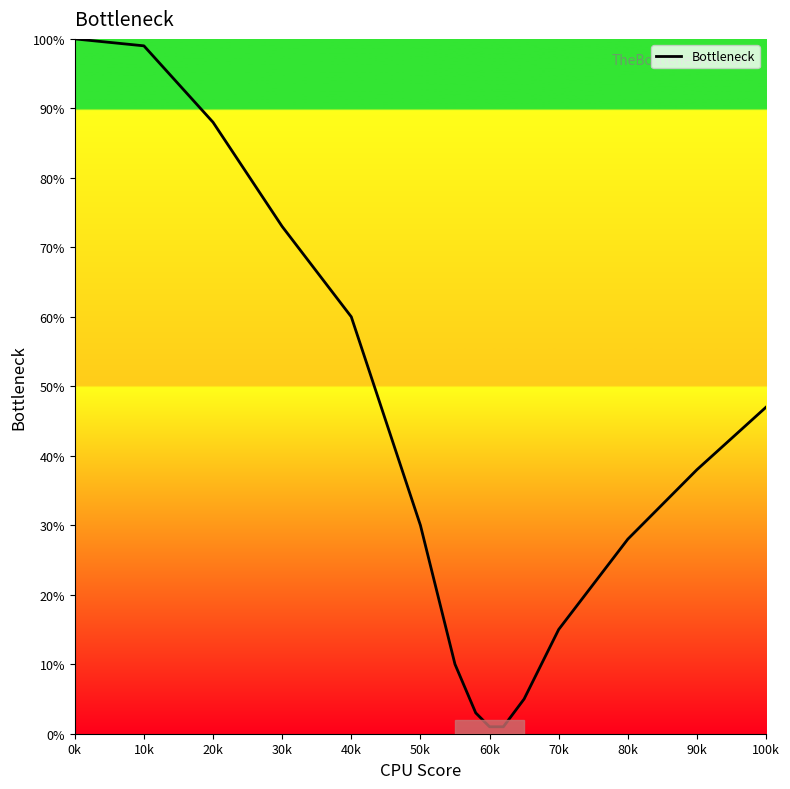

What is the greatest value displayed?

100